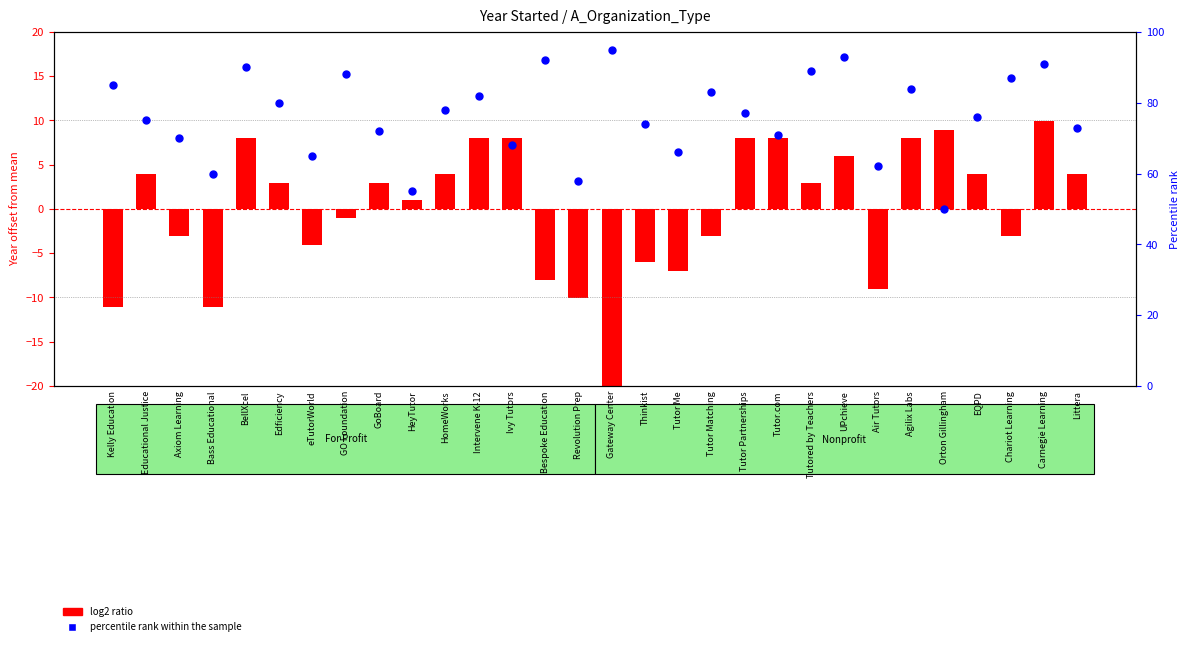

Which series has the widest spread of Y values?

percentile rank within the sample